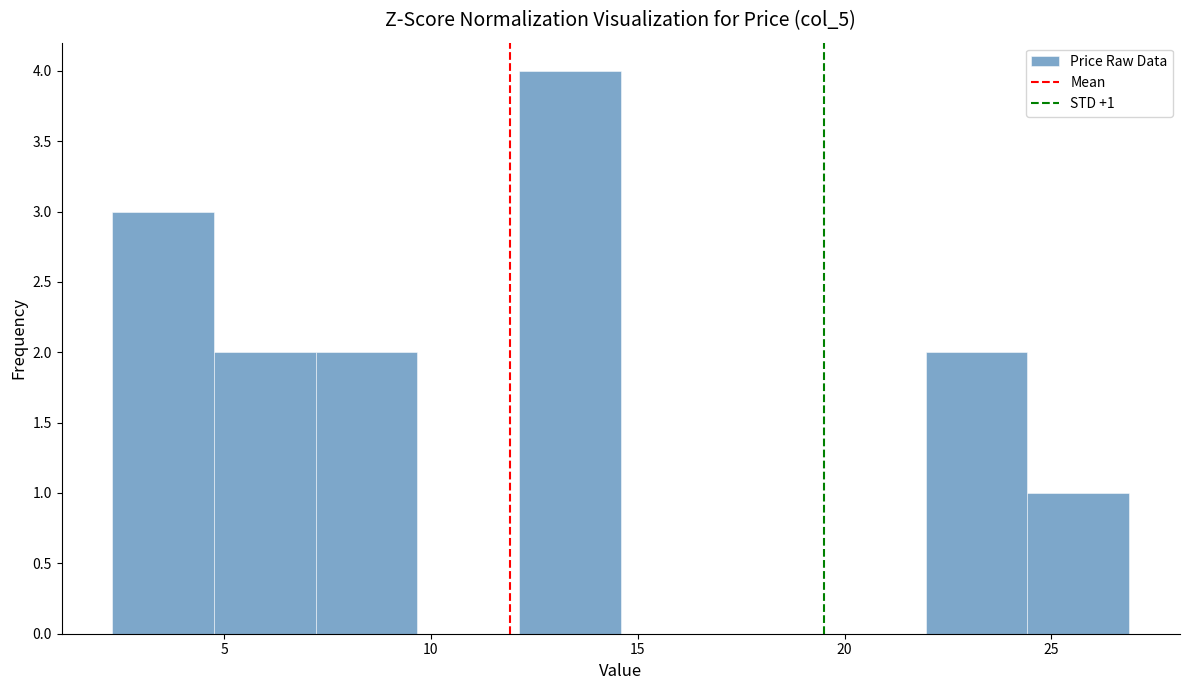

Which range on the x-axis has the tallest bar?

12.0 to 14.5